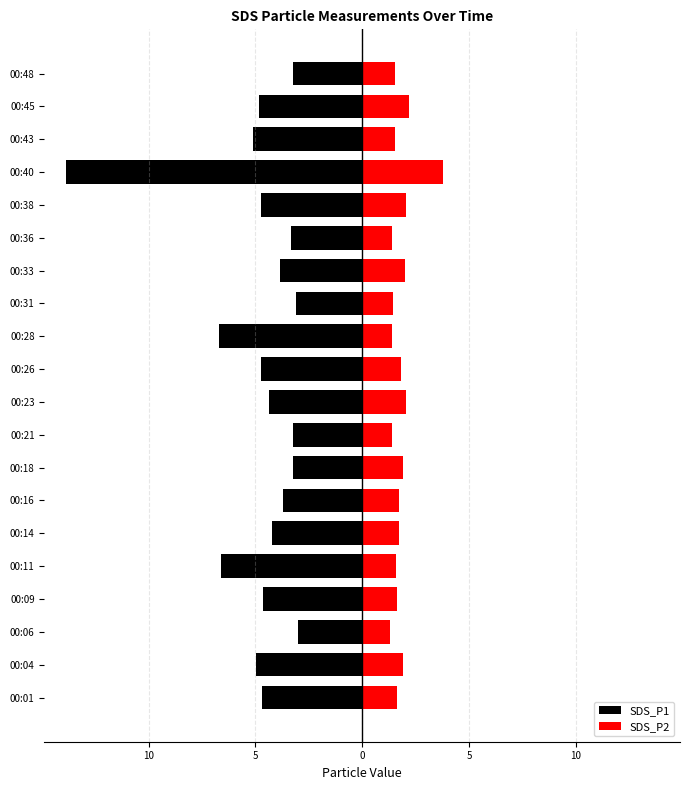

What is the value of the SDS_P1 bar at the 16th from the left?

-4.7